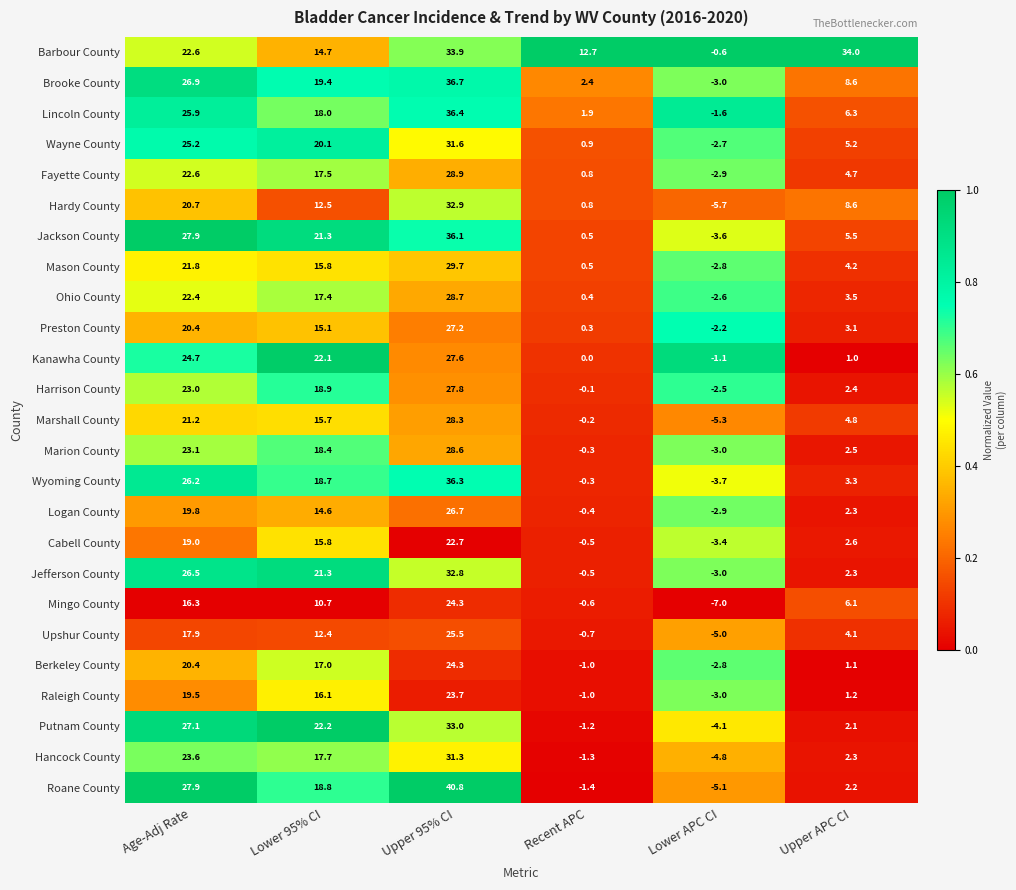

What is the total value across all series at Lower 95% CI?

432.2